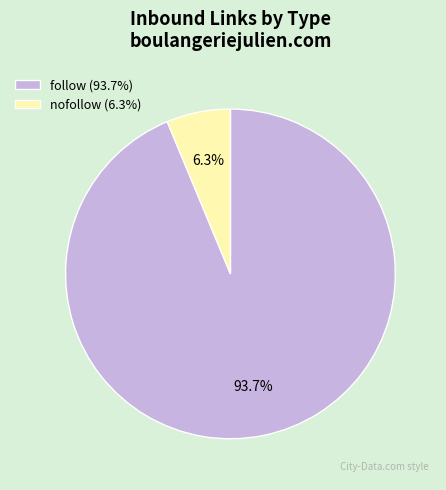

Combined, what portion of the pie is follow (93.7%) and nofollow (6.3%)?

100.0%